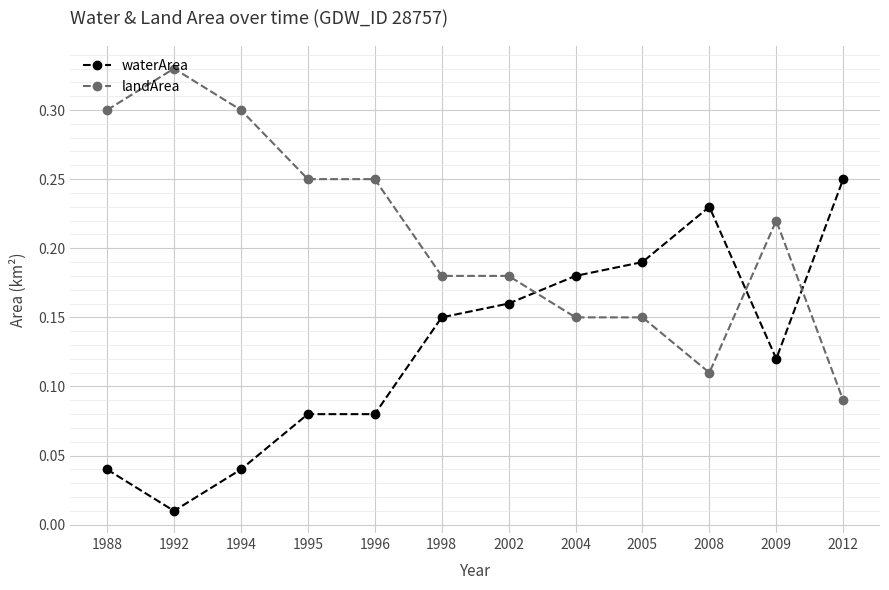

What is the sum of the landArea values at 1994 and 2002?

0.5